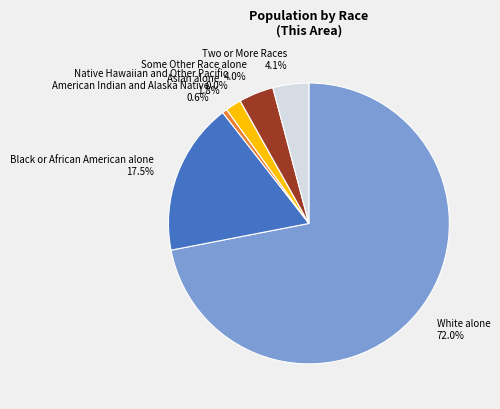

Is it true that Some Other Race alone is 4% of the pie?

True